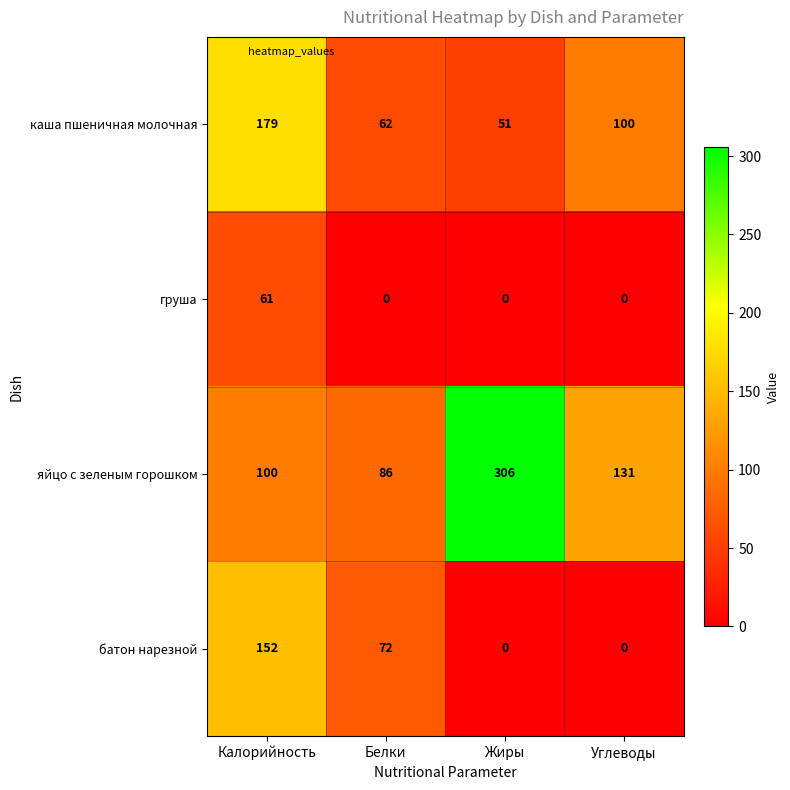

At how many categories does at least one series exceed 0?

4